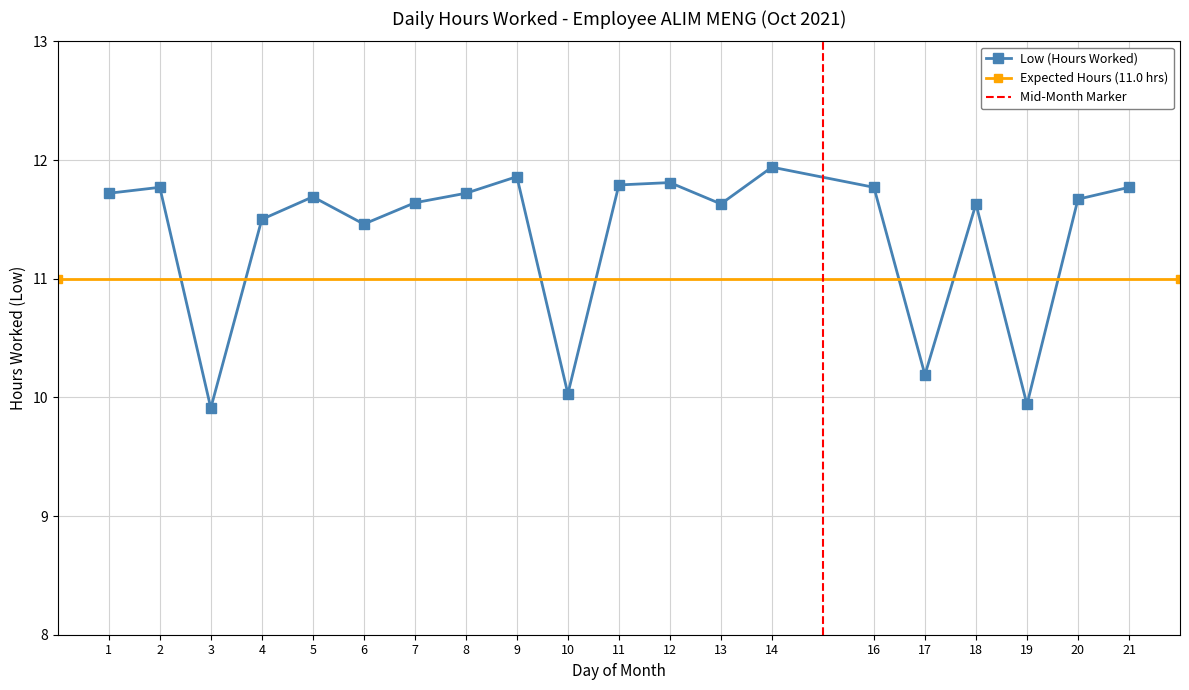

Where is the first local maximum?

2